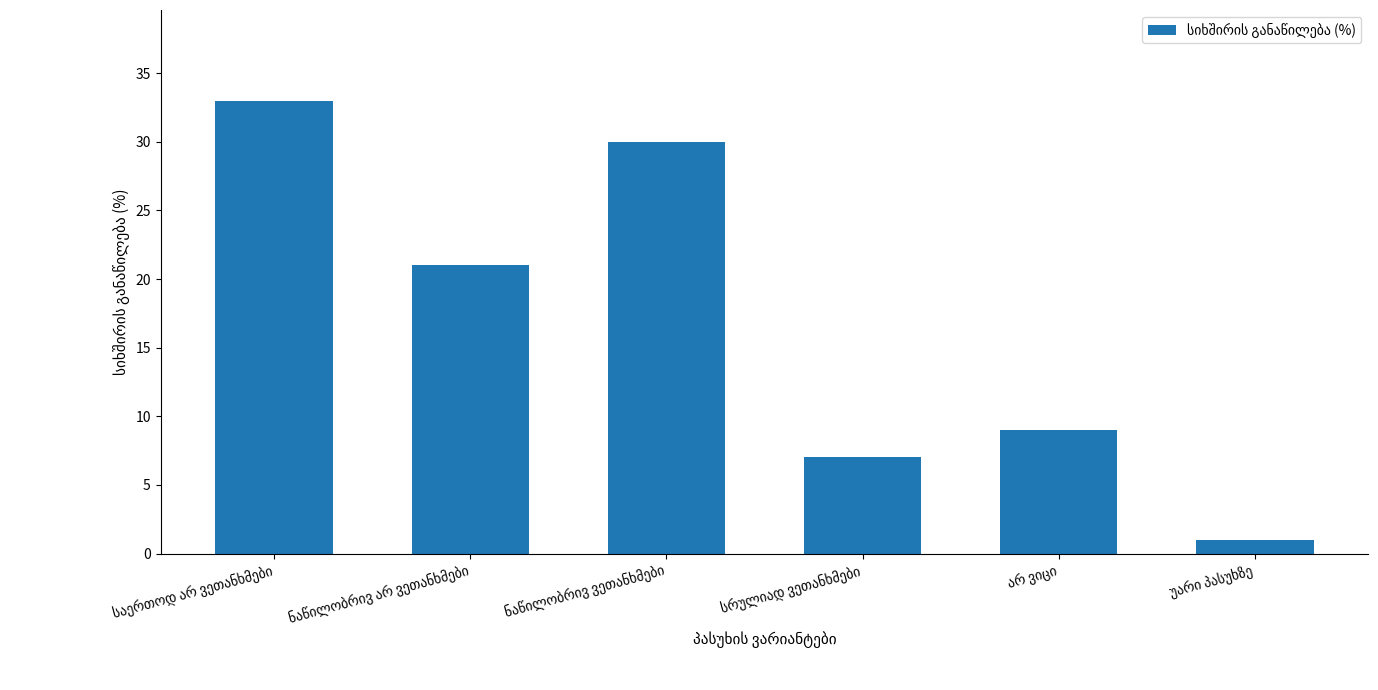

What is the greatest value displayed?

33